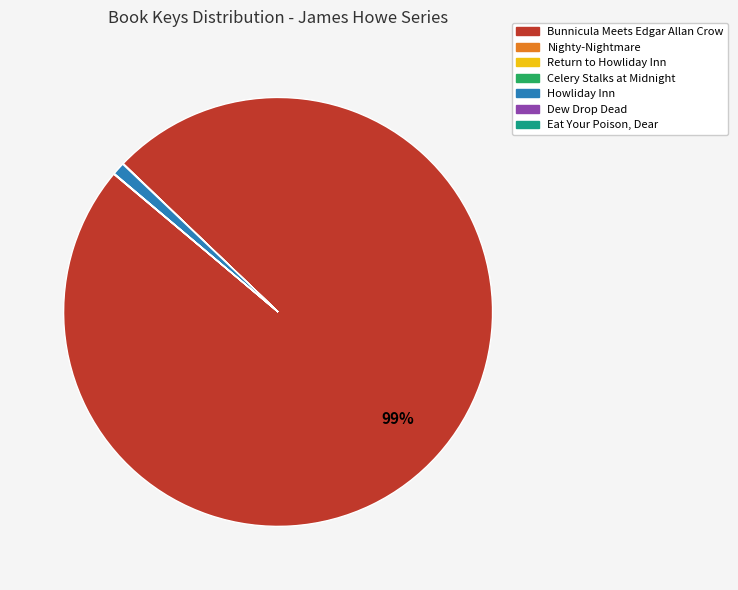

Do Bunnicula Meets Edgar Allan Crow and Howliday Inn together represent more than half of the pie?

Yes